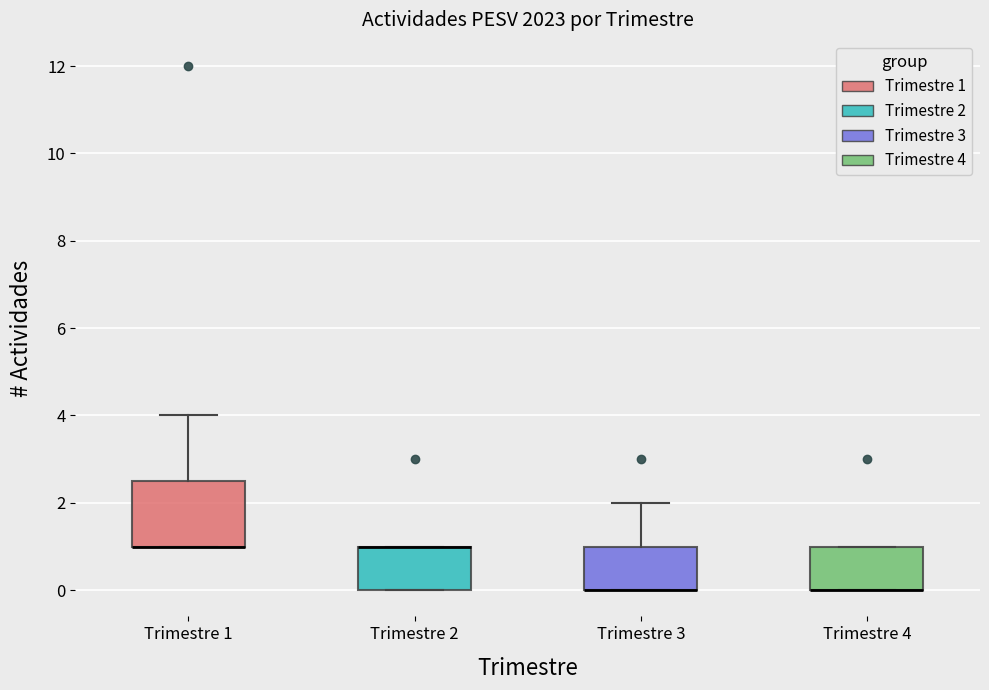

Reading left to right, read every box against the y-axis: the position of its median line, the range the box covers, and the ends of its whiskers. The values are not printed on the chart, so give them approximately, as read against the axis.

Trimestre 1: median 1.0 (drawn on the box's lower edge), box 1.0 to 2.6, whiskers 1.0 to 4.0
Trimestre 2: median 1.0 (drawn on the box's upper edge), box 0.0 to 1.0, whiskers 0.0 to 1.0
Trimestre 3: median 0.0 (drawn on the box's lower edge), box 0.0 to 1.0, whiskers 0.0 to 2.0
Trimestre 4: median 0.0 (drawn on the box's lower edge), box 0.0 to 1.0, whiskers 0.0 to 1.0